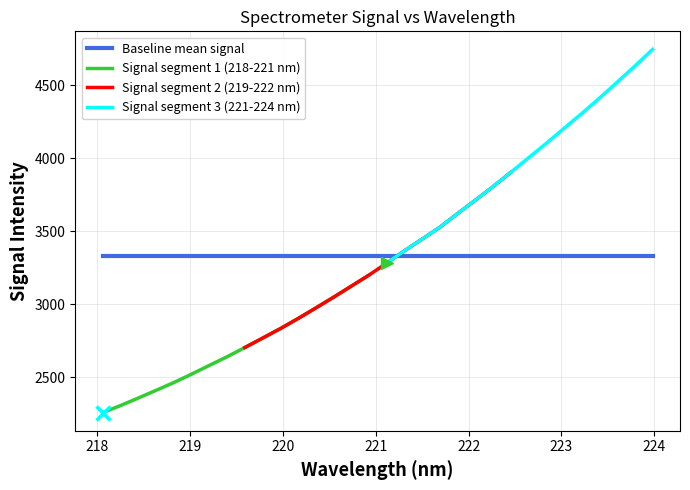

Reading left to right, list all the values displayed in this chart.

2259.8	2308.1	2359.5	2412.1	2465.2	2522.9	2582.5	2641.5	2704.6	2769.0	2833.9	2903.0	2975.2	3048.6	3124.4	3200.2	3282.5	3366.6	3446.7	3527.6	3621.4	3712.7	3805.5	3903.1	4002.3	4101.4	4203.6	4305.1	4410.0	4519.2	4629.4	4743.4